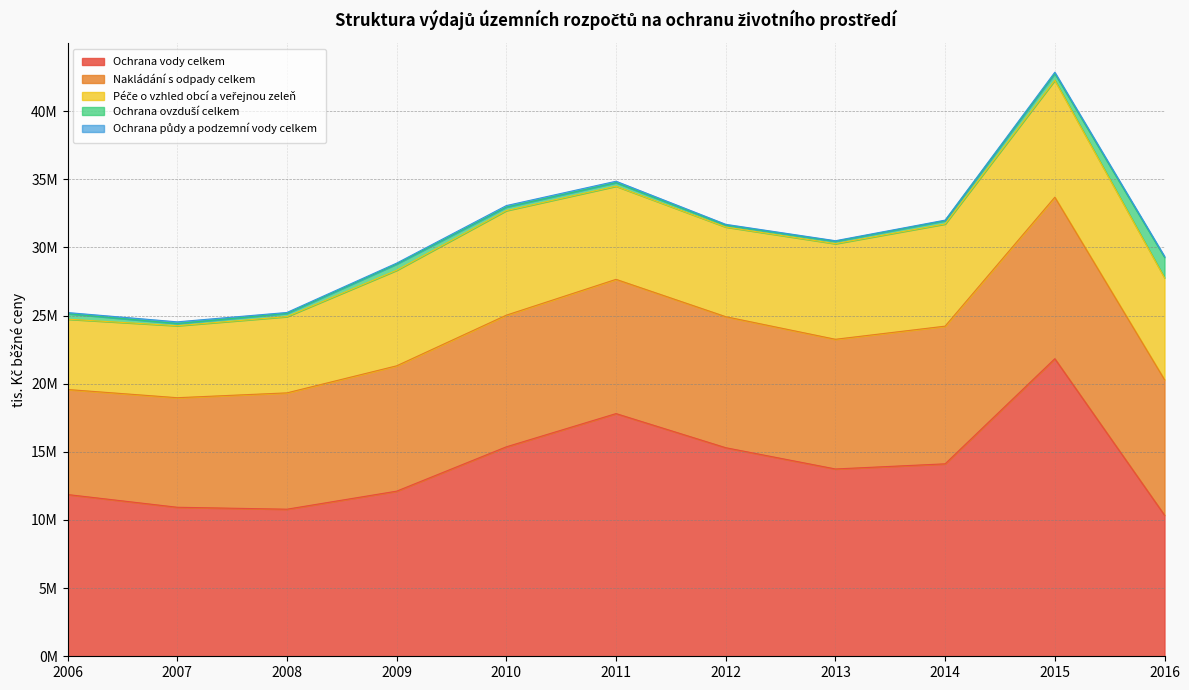

Reading right to left, list all the values displayed in this chart.

Ochrana vody celkem: 10353984.6	21832819.0	14119733.6	13742629.6	15302537.7	17805955.8	15367611.6	12114749.0	10790918.0	10933248.3	11866690.0
Nakládání s odpady celkem: 9939911.6	11848769.6	10101334.3	9514444.1	9612550.6	9849128.3	9658872.5	9195539.0	8534964.0	8037373.3	7705664.0
Péče o vzhled obcí a veřejnou zeleň: 7477753.2	8579460.2	7494467.5	7013524.4	6577816.2	6833108.2	7671311.8	7009782.0	5594264.0	5282080.7	5160055.0
Ochrana ovzduší celkem: 1502056.7	490257.6	240455.4	176928.2	139611.2	260449.1	258005.3	459904.0	234211.0	164092.7	400842.0
Ochrana půdy a podzemní vody celkem: 74208.6	100442.3	44905.9	41726.0	58876.7	105503.9	111382.9	65500.0	70625.0	119980.6	85651.0